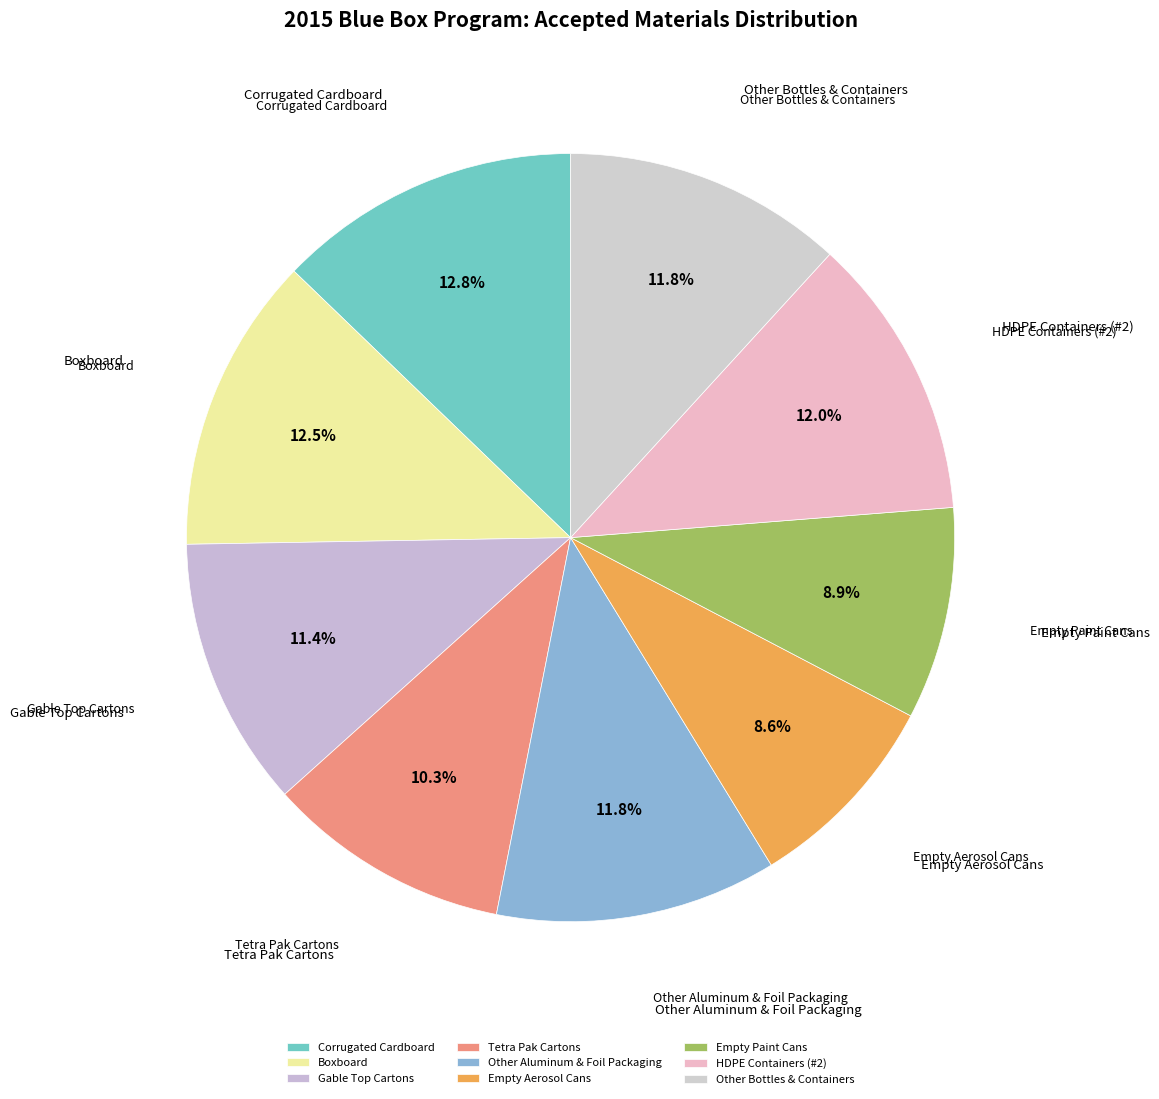

Approximately how many times larger is the value at Boxboard compared to Corrugated Cardboard?

1.0